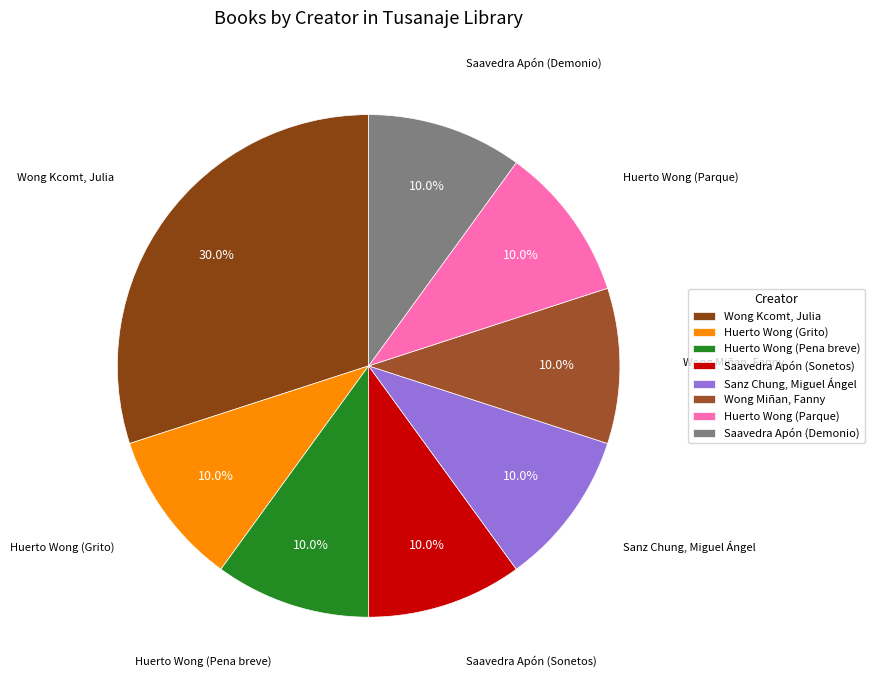

Is there a majority slice in this chart?

No